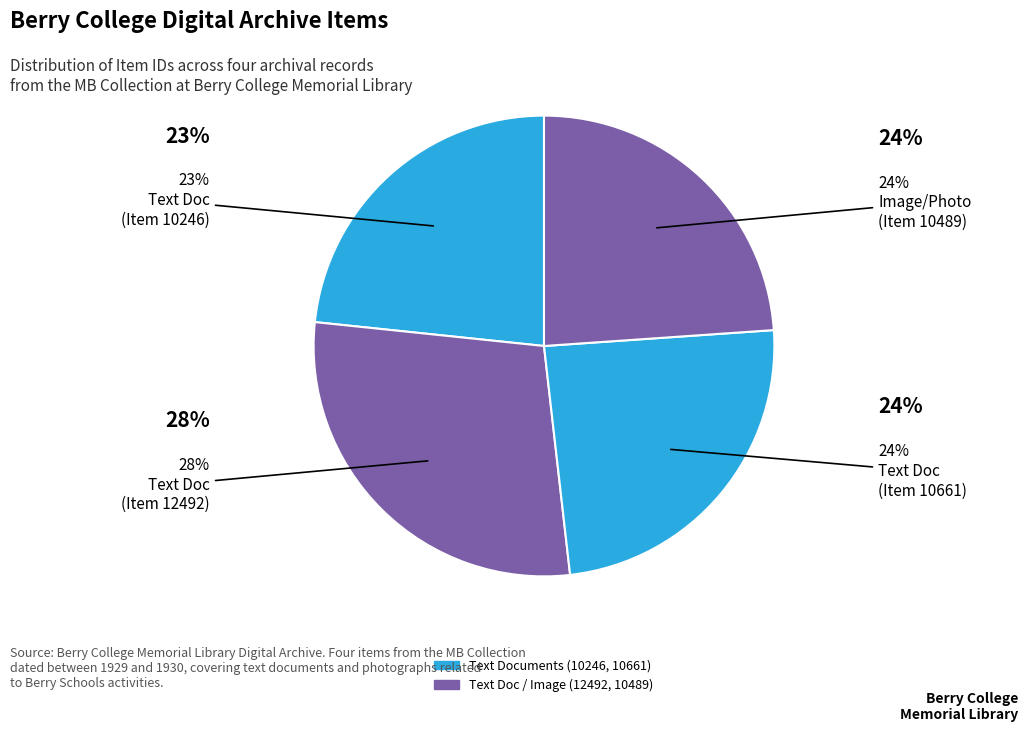

How many slices are in this pie chart?

4